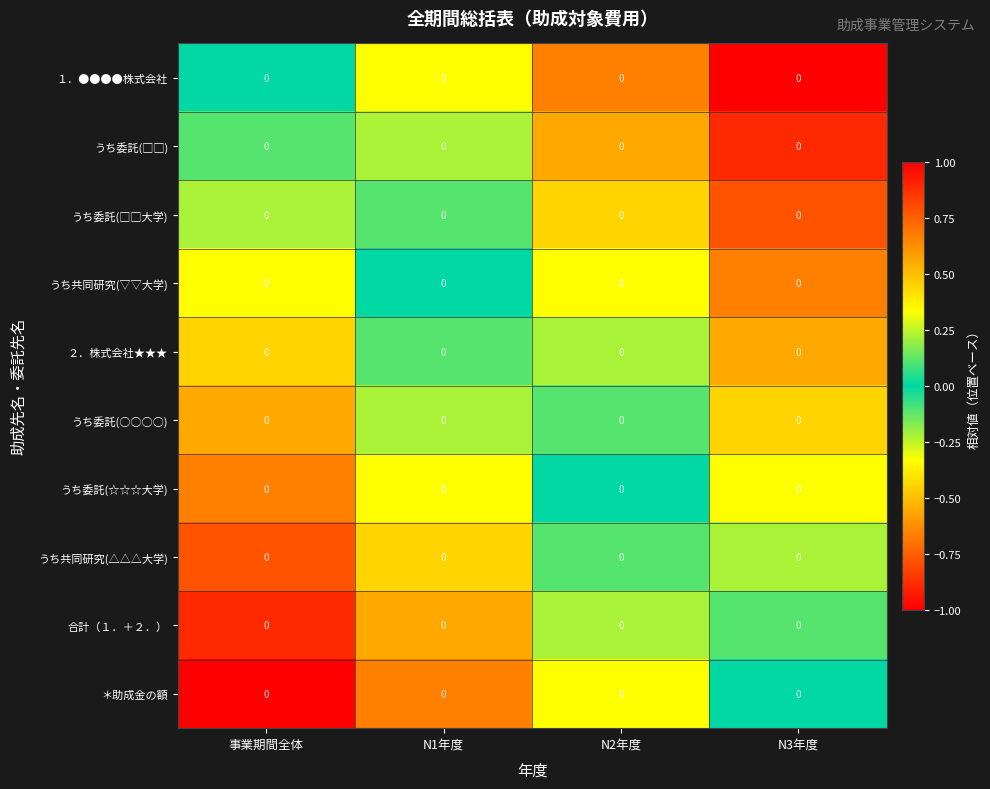

Which label corresponds to the smallest value in the chart?

N3年度